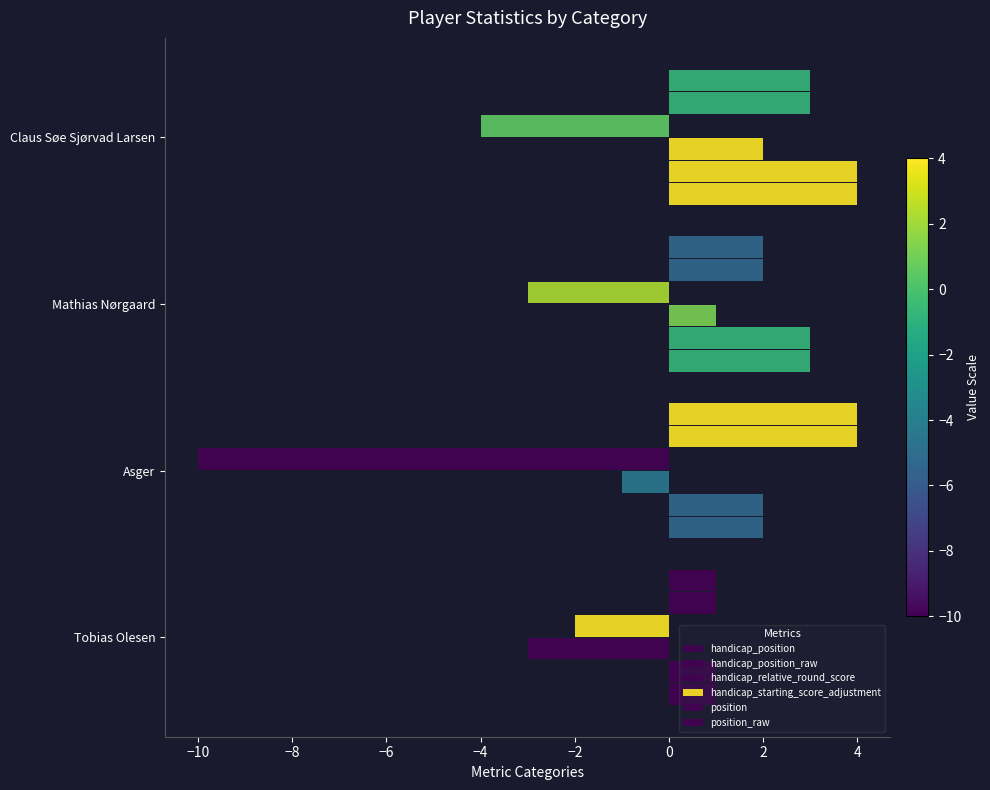

How many series are shown in this chart?

6